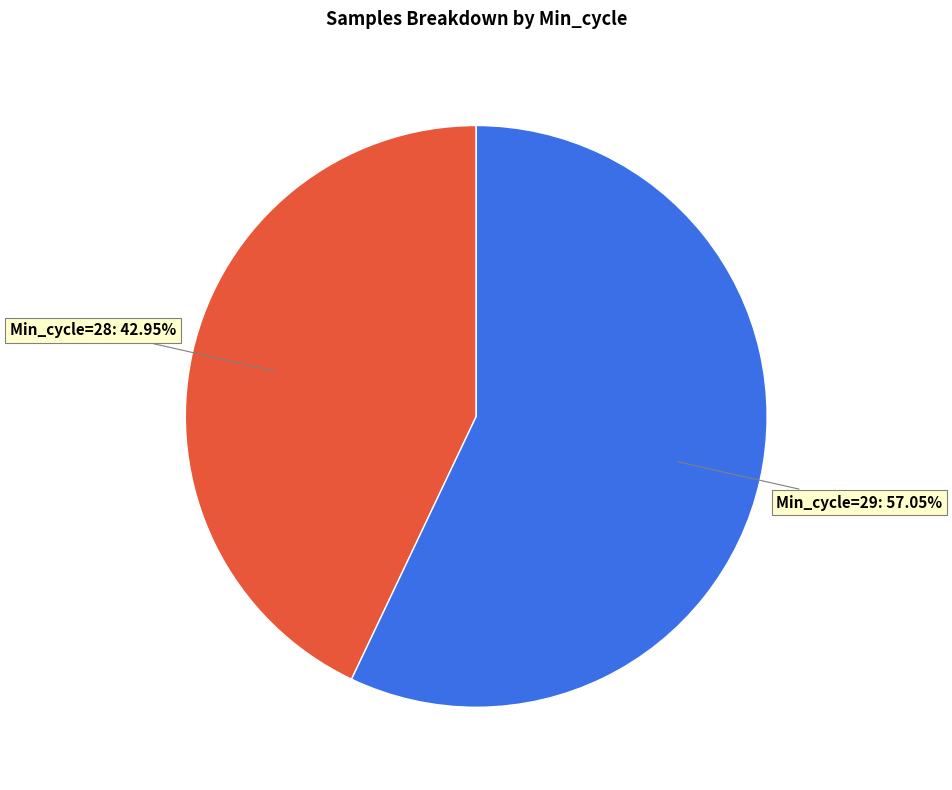

Is there a majority slice in this chart?

Yes